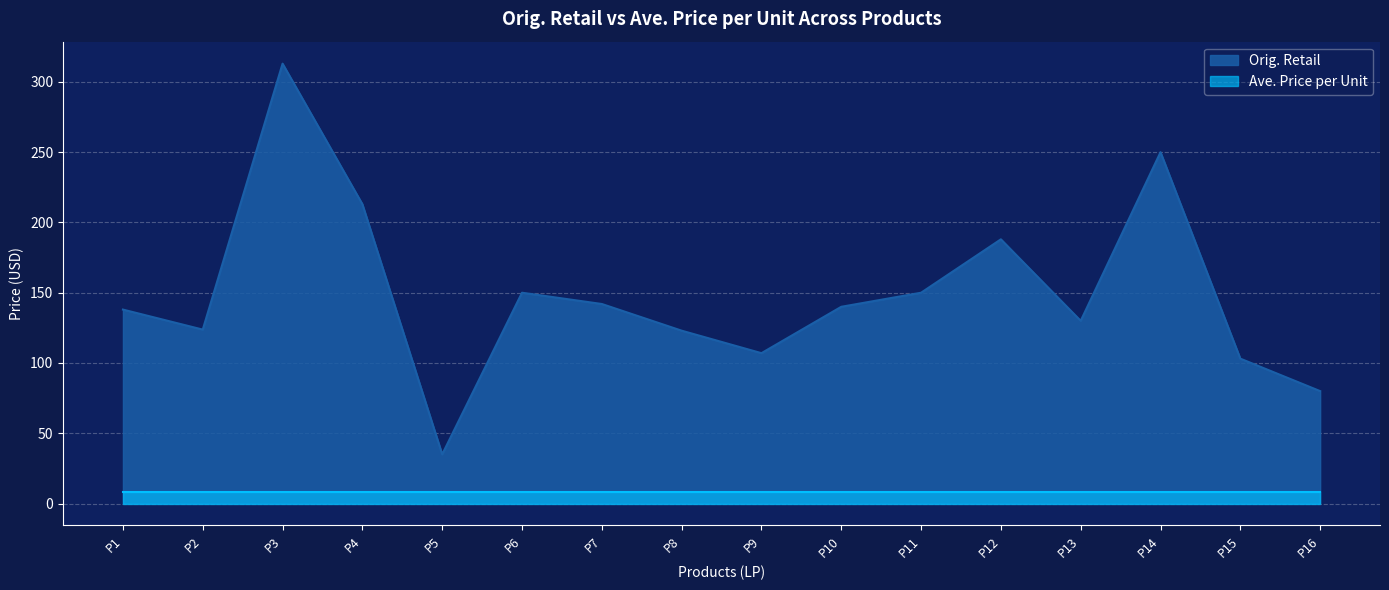

At which label is Orig. Retail closest to 173?

P12